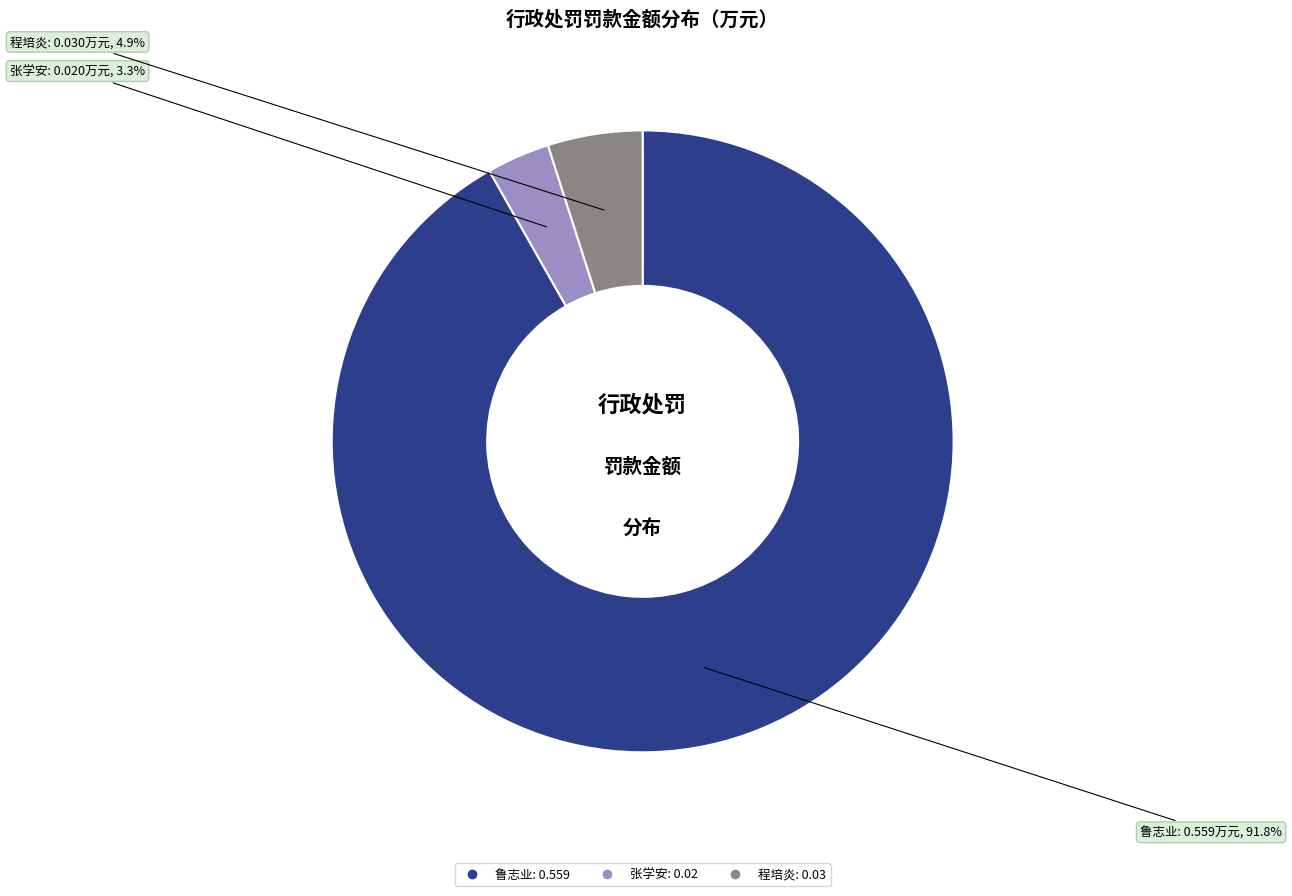

Count the number of slices in the pie.

3